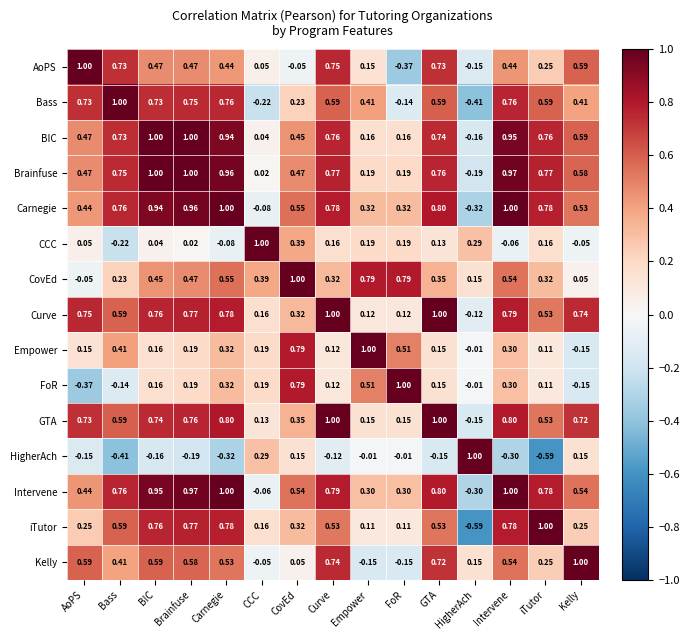

Where does the CCC series first go above 0?

AoPS